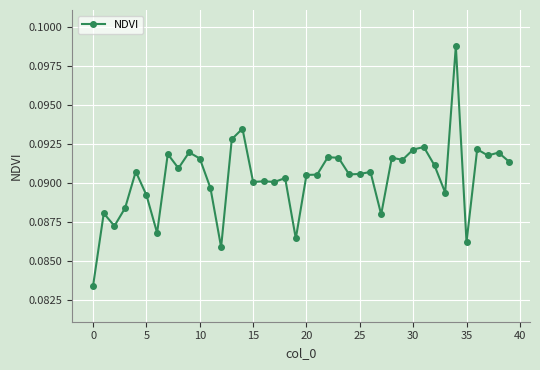

How many values are between 0 and 1?

40